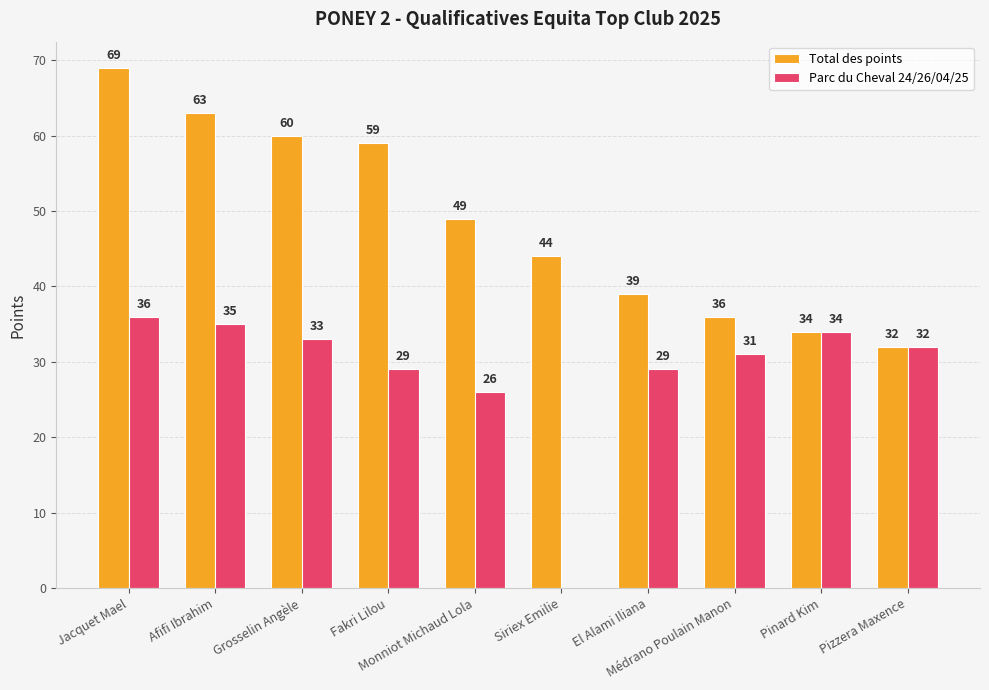

Which series has the largest total across all categories?

Total des points